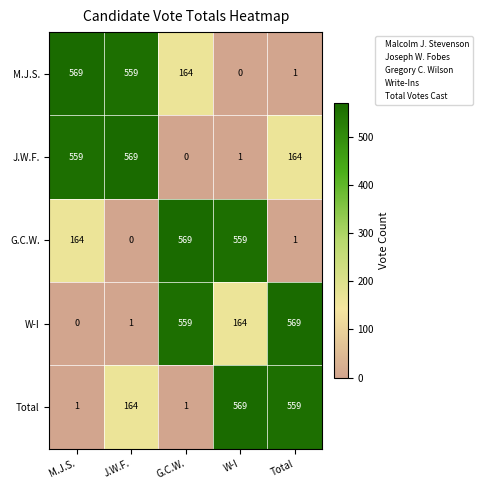

Reading left to right, list all the values displayed in this chart.

M.J.S.: M.J.S.=569	J.W.F.=559	G.C.W.=164	W-I=0	Total=1
J.W.F.: M.J.S.=559	J.W.F.=569	G.C.W.=0	W-I=1	Total=164
G.C.W.: M.J.S.=164	J.W.F.=0	G.C.W.=569	W-I=559	Total=1
W-I: M.J.S.=0	J.W.F.=1	G.C.W.=559	W-I=164	Total=569
Total: M.J.S.=1	J.W.F.=164	G.C.W.=1	W-I=569	Total=559